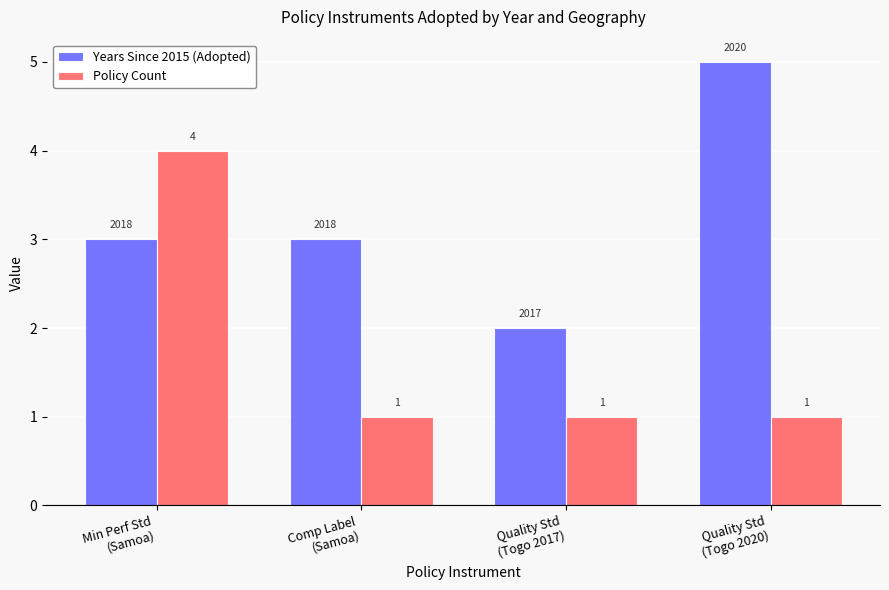

What are all the series names shown in the legend?

Years Since 2015 (Adopted), Policy Count